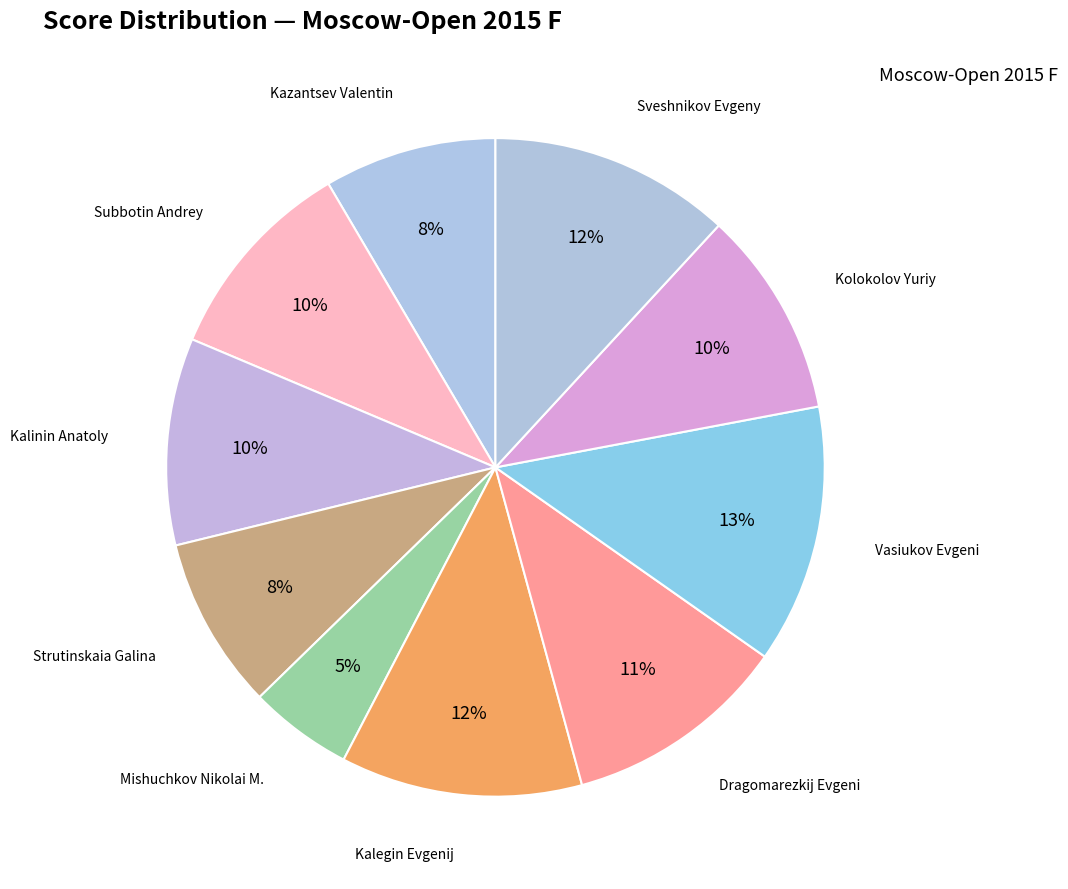

To the nearest percent, what is the difference between the largest and smallest slice percentages?

8%